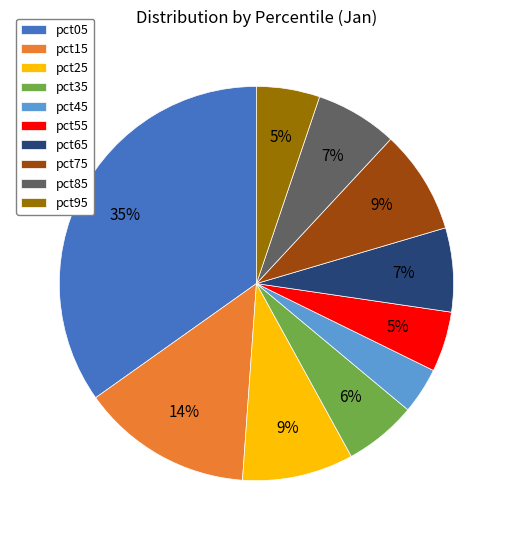

To the nearest percent, what is the average slice percentage?

10%